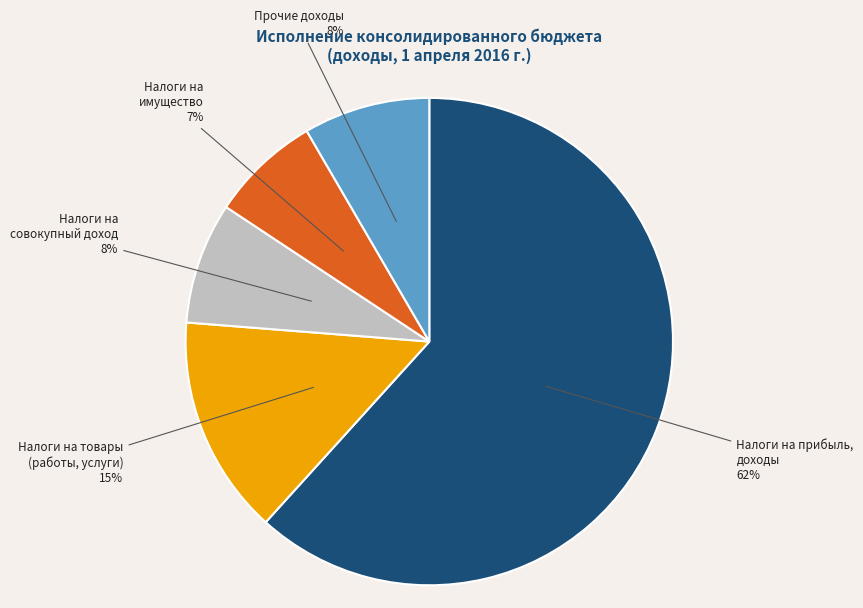

How many segments does this pie chart have?

5